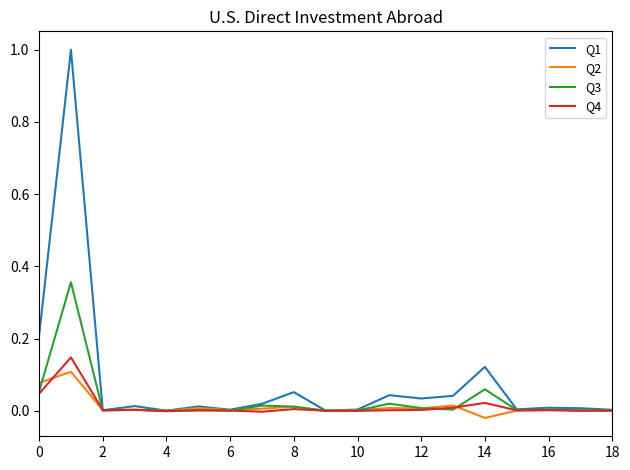

Which series has the largest total across all categories?

Q1